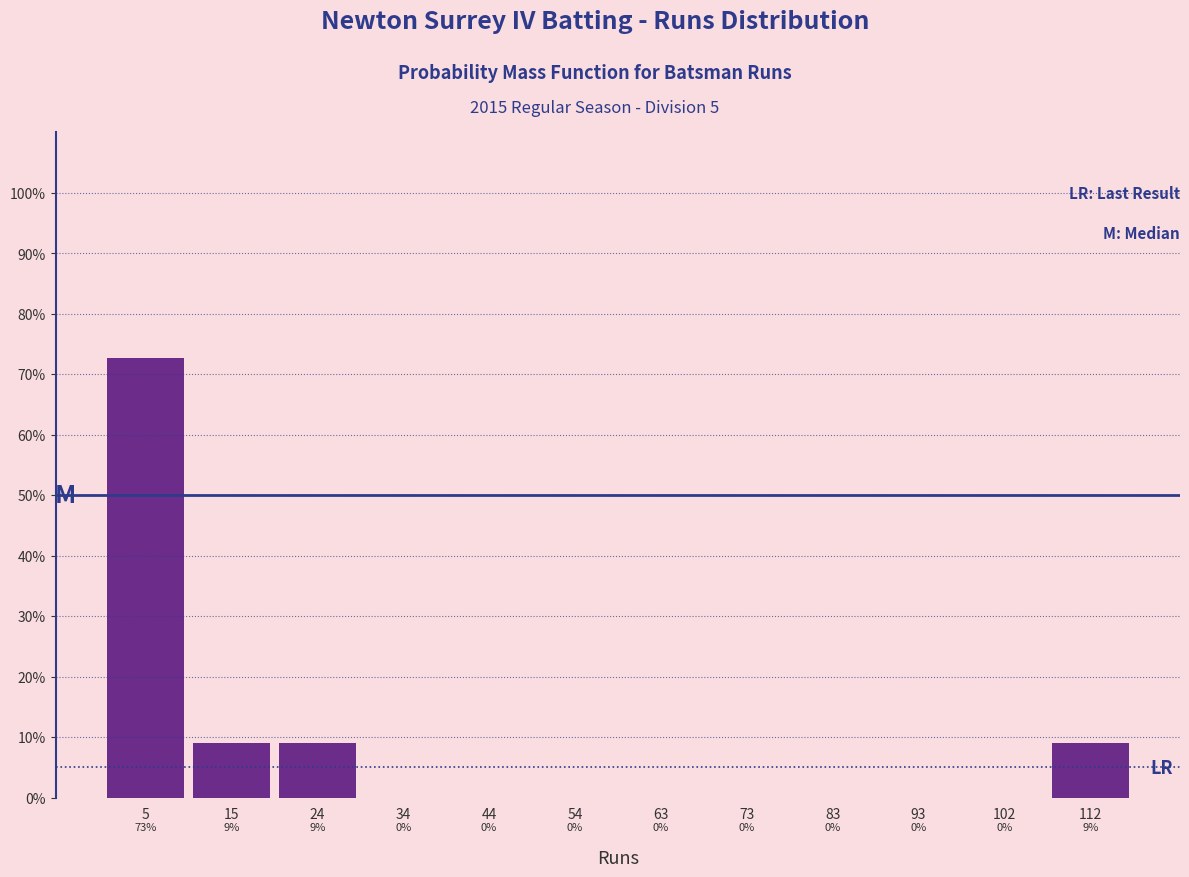

Which range on the x-axis has the tallest bar?

0 to 10